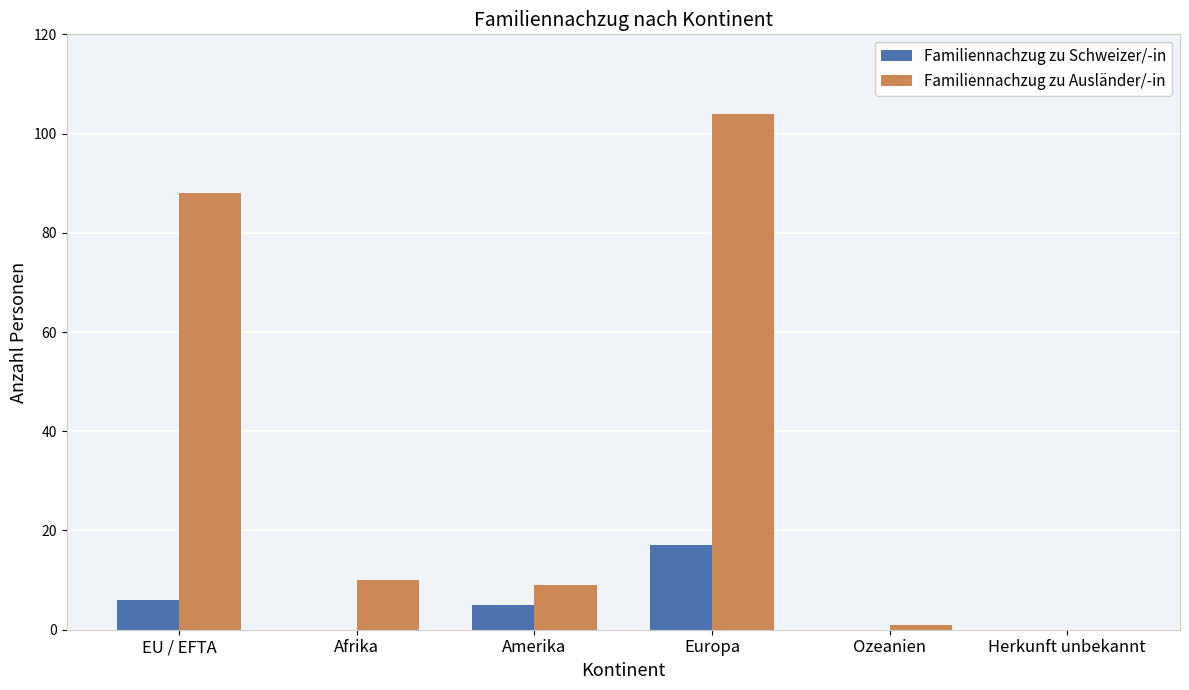

Is it true that Familiennachzug zu Ausländer/-in equals -59 at Herkunft unbekannt?

False